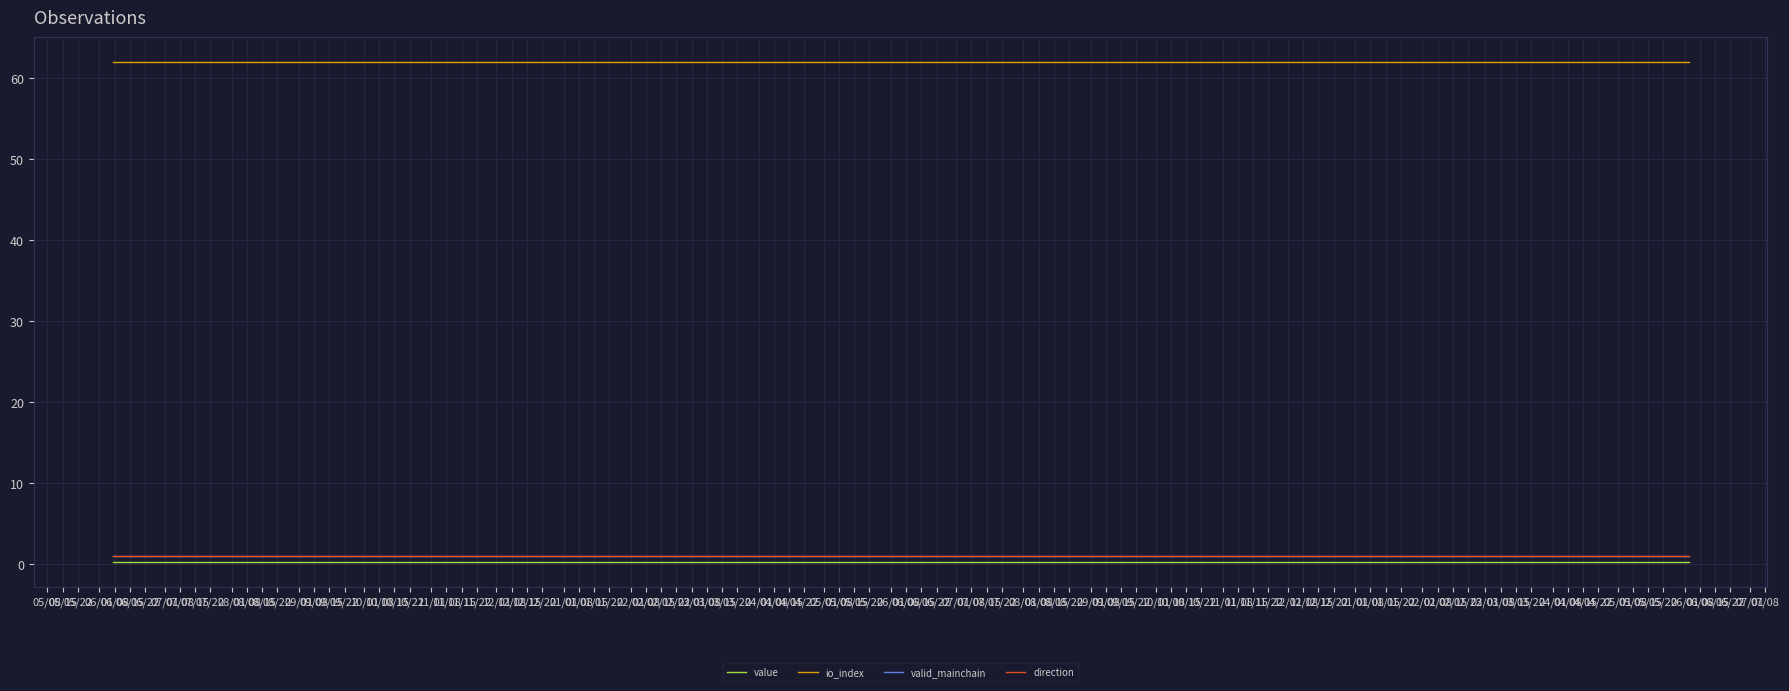

How many lines are shown in the chart?

4